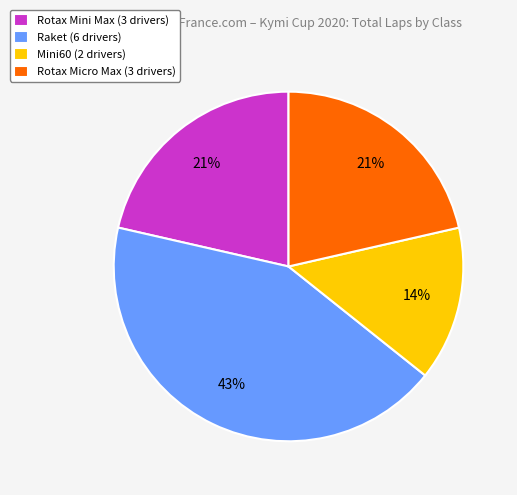

Combined, do Mini60 (2 drivers) and Rotax Mini Max (3 drivers) account for over 50%?

No